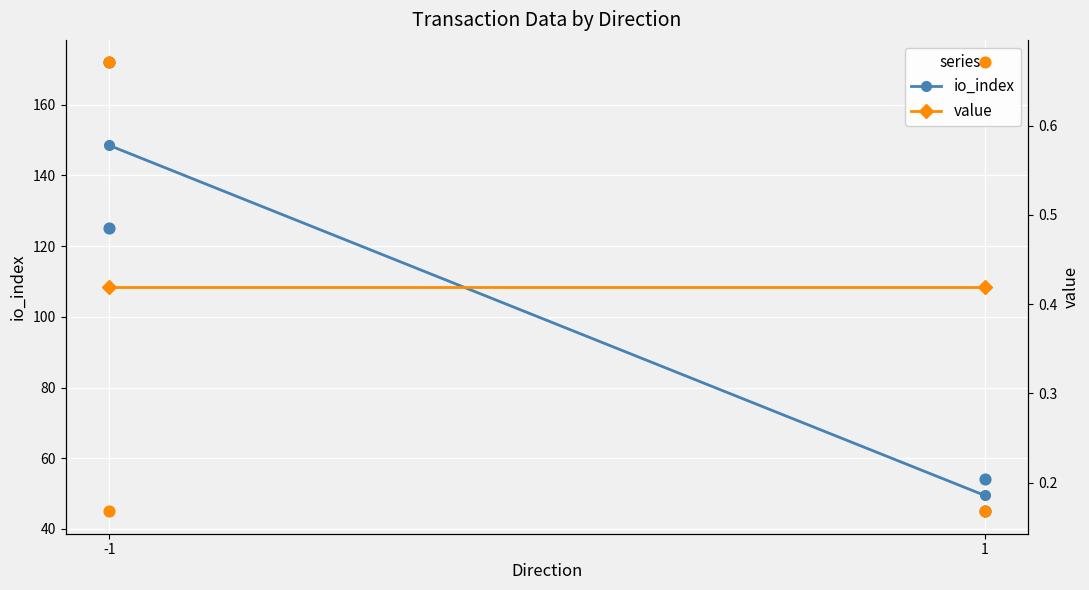

Which series reaches the maximum Y coordinate?

io_index